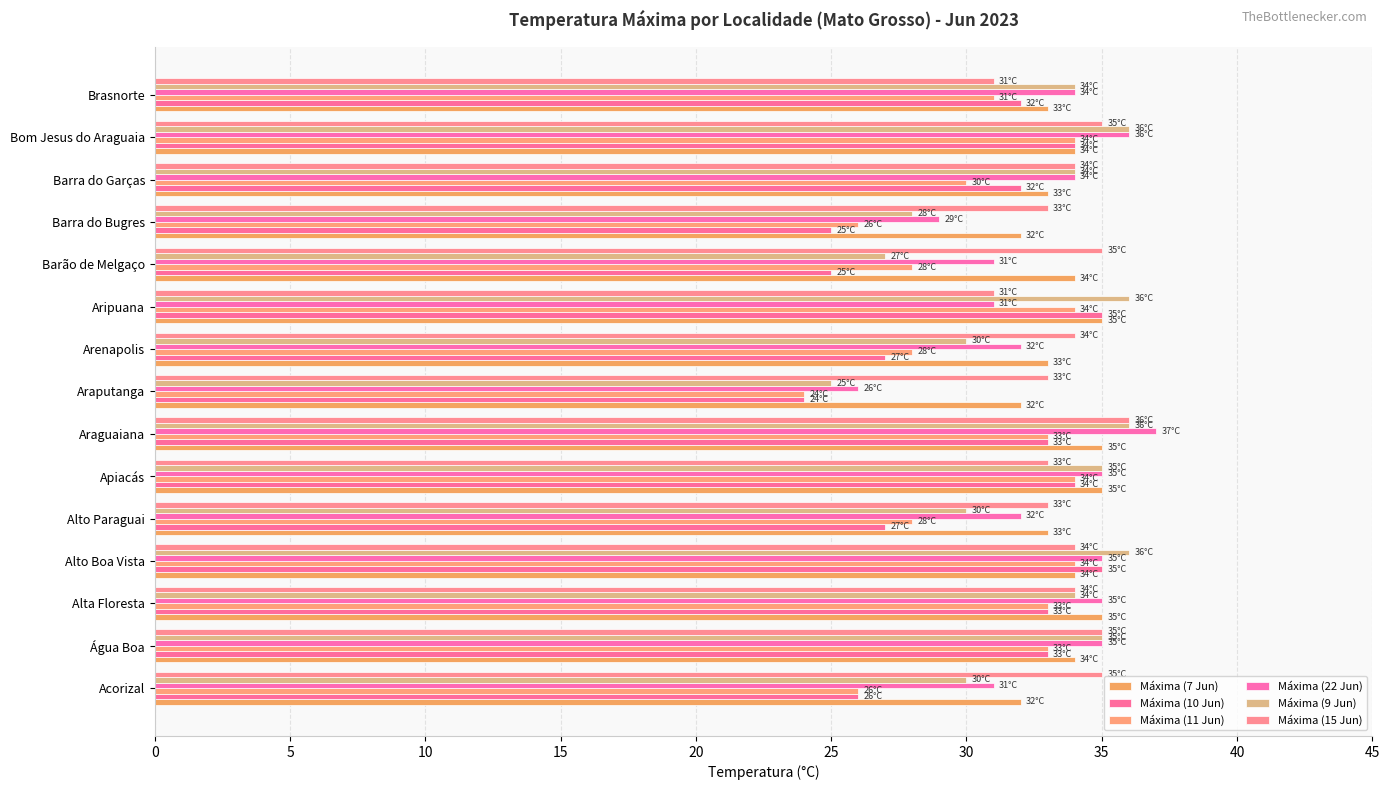

Reading left to right, extract all data points from this chart.

Máxima (7 Jun): 32	34	35	34	33	35	35	32	33	35	34	32	33	34	33
Máxima (10 Jun): 26	33	33	35	27	34	33	24	27	35	25	25	32	34	32
Máxima (11 Jun): 26	33	33	34	28	34	33	24	28	34	28	26	30	34	31
Máxima (22 Jun): 31	35	35	35	32	35	37	26	32	31	31	29	34	36	34
Máxima (9 Jun): 30	35	34	36	30	35	36	25	30	36	27	28	34	36	34
Máxima (15 Jun): 35	35	34	34	33	33	36	33	34	31	35	33	34	35	31